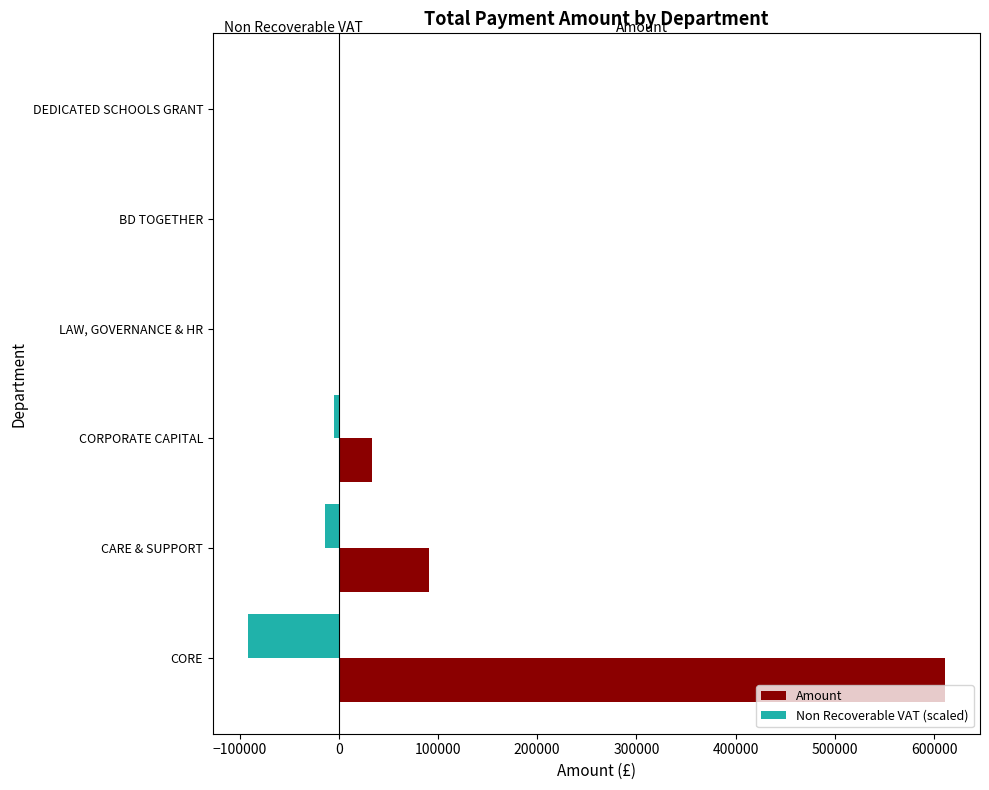

The Non Recoverable VAT (scaled) series shows -153264.4 at CORE. True or false?

False